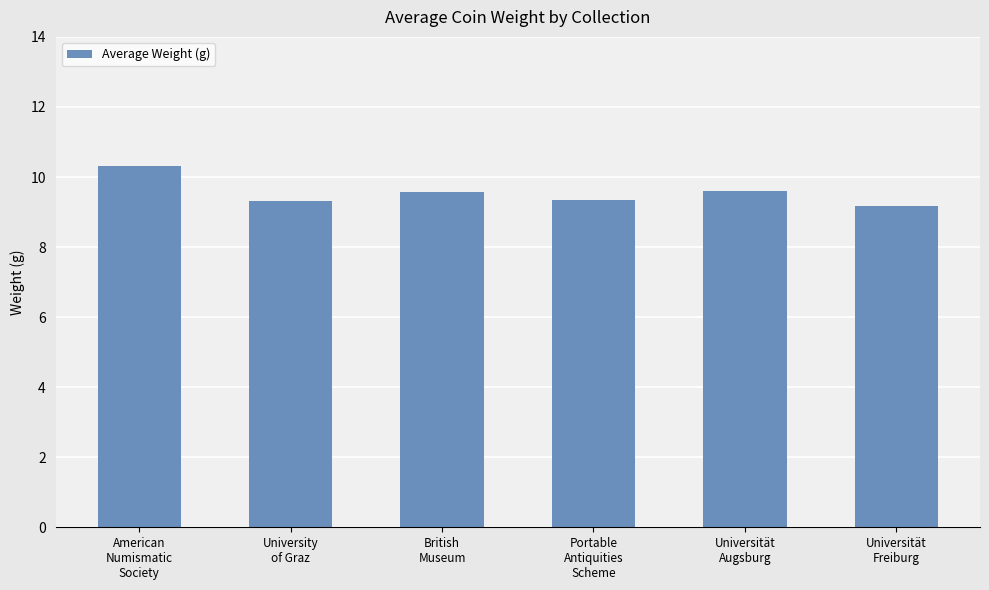

What is the smallest value displayed?

9.2